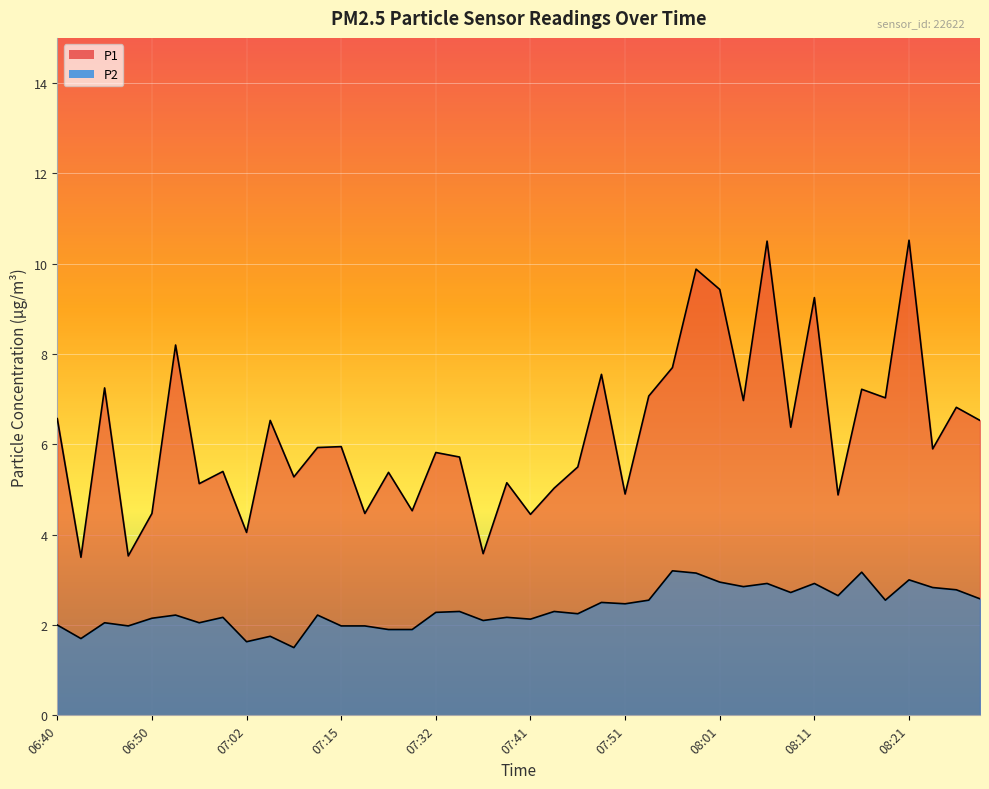

What is the total value across all series at 08:29?

9.1